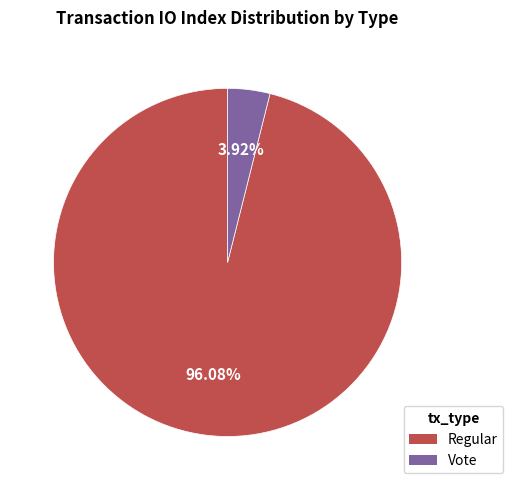

To the nearest percent, what percentage of the pie is Vote?

4%